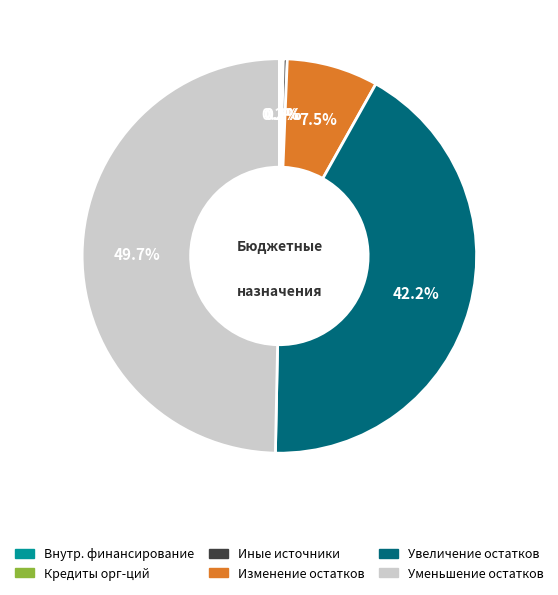

Which slice is the smallest?

Кредиты кредитных организаций